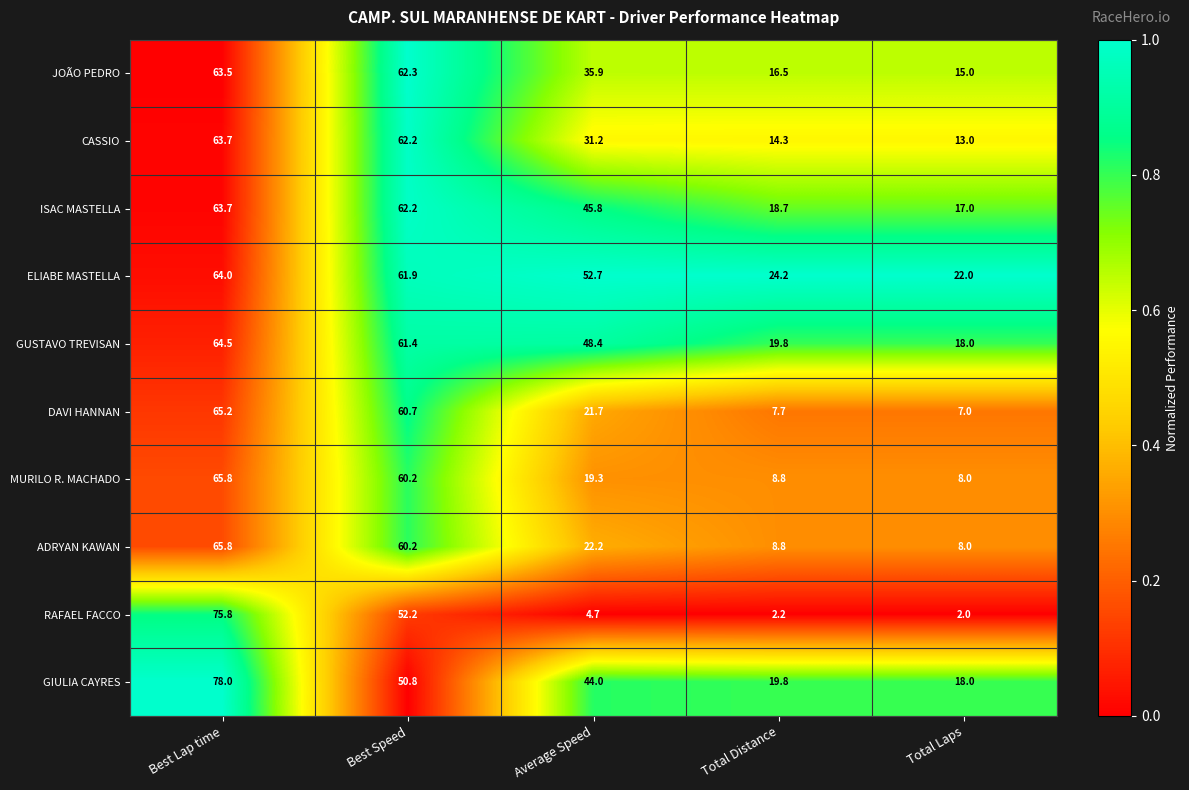

Where is GIULIA CAYRES nearest to the value 48?

Best Speed